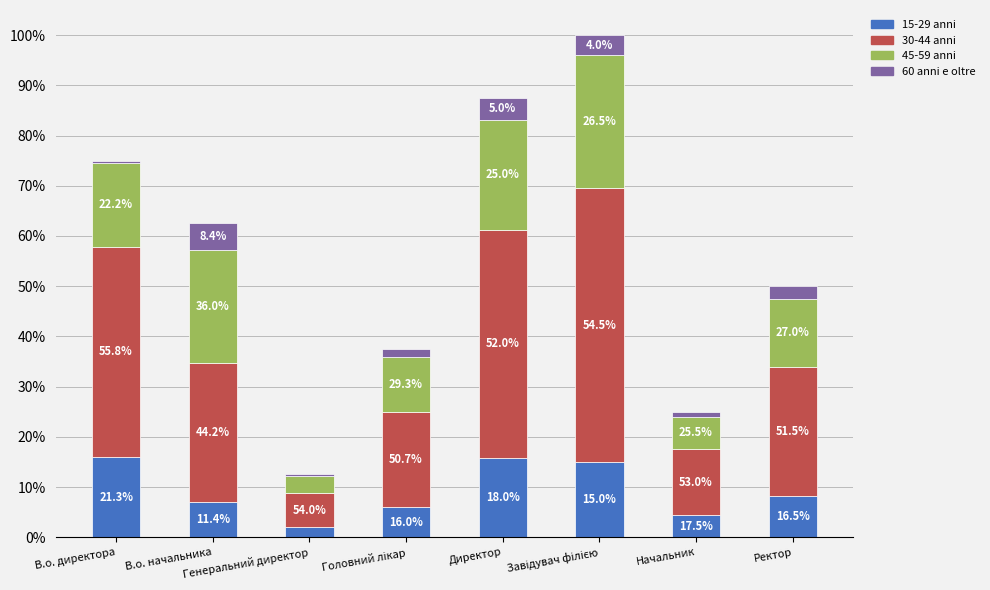

What is the difference between the second highest and minimum values in the 15-29 anni series?

1.1